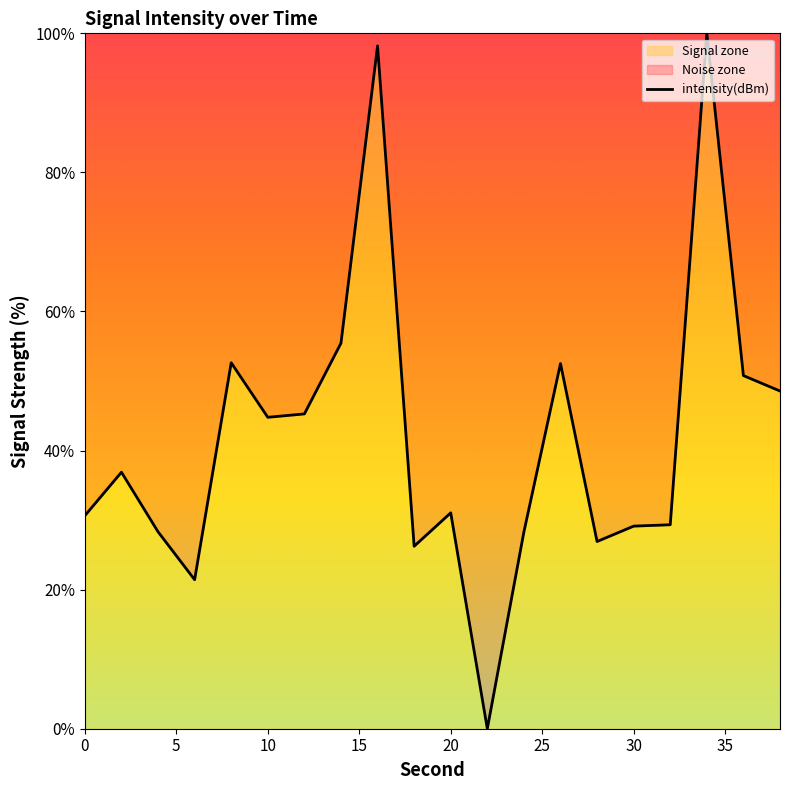

What is the difference between the maximum and minimum values?

100.0